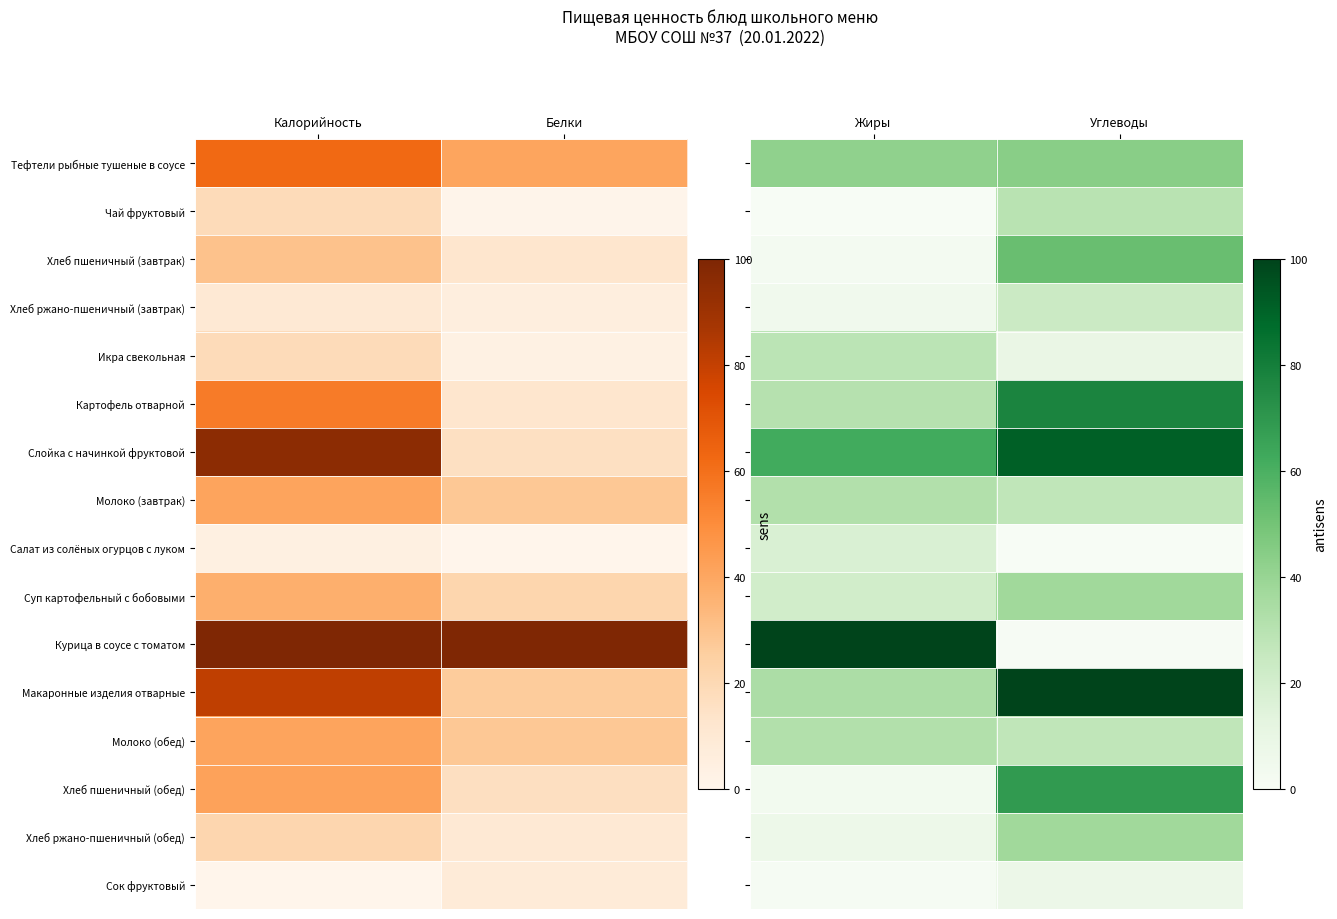

At Жиры, list the series in order from smallest to largest.

Чай фруктовый, Сок фруктовый, Хлеб пшеничный (завтрак), Хлеб пшеничный (обед), Хлеб ржано-пшеничный (завтрак), Хлеб ржано-пшеничный (обед), Салат из солёных огурцов с луком, Суп картофельный с бобовыми, Икра свекольная, Картофель отварной, Молоко (завтрак), Молоко (обед), Макаронные изделия отварные, Тефтели рыбные тушеные в соусе, Слойка с начинкой фруктовой, Курица в соусе с томатом